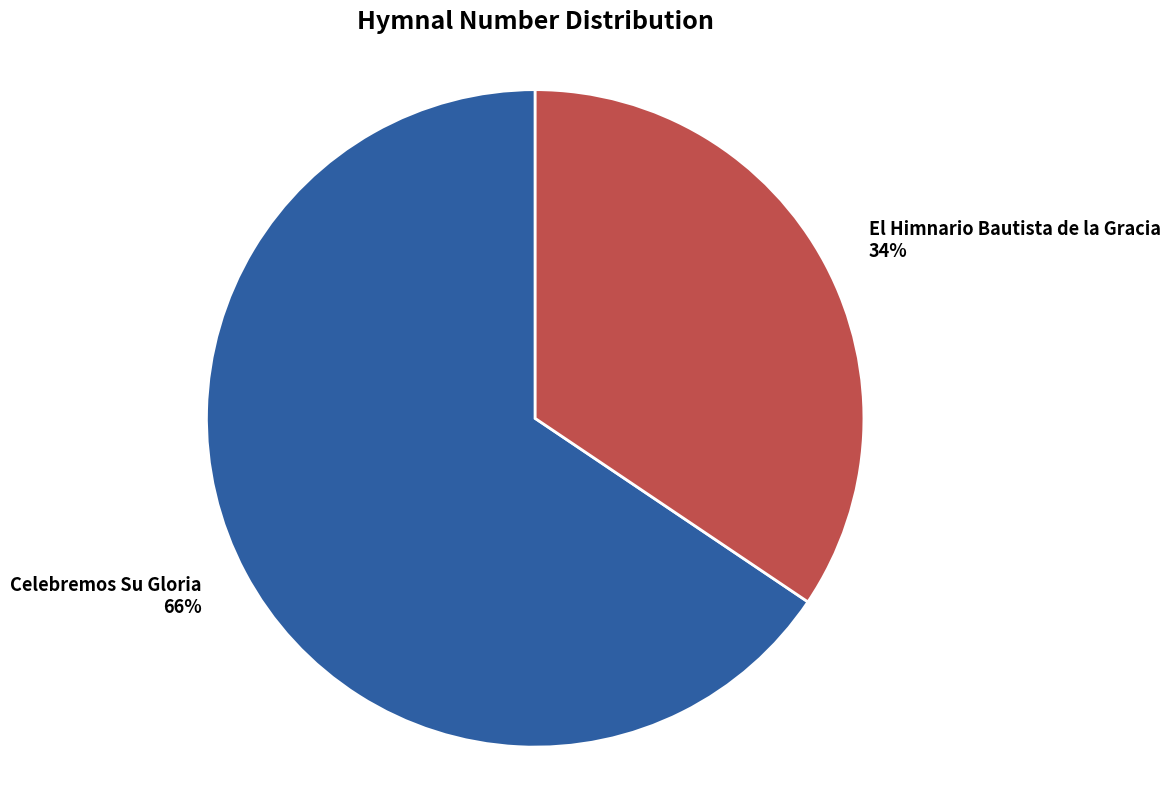

Which slice is the largest?

Celebremos Su Gloria